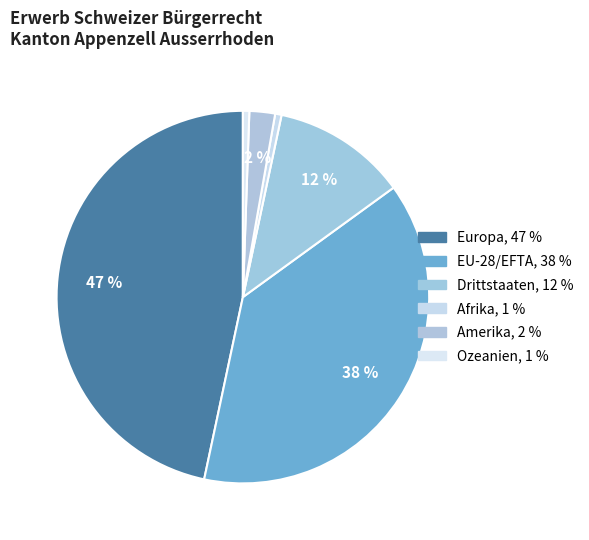

How many segments does this pie chart have?

6